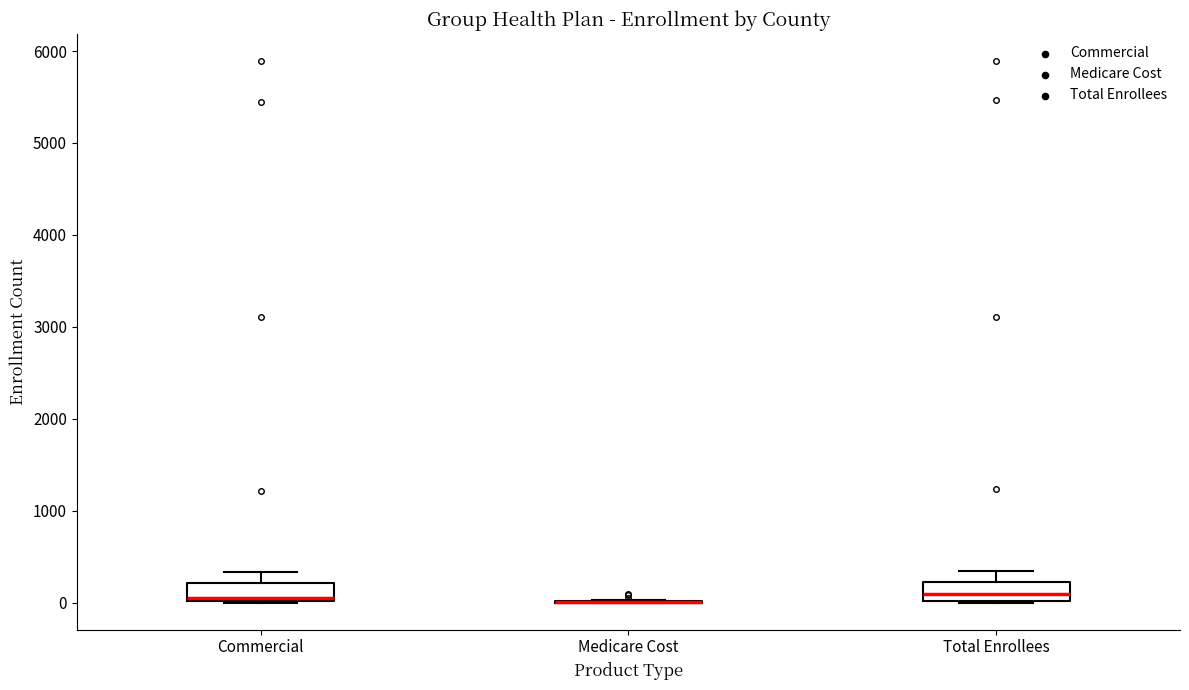

Where is the lower edge of the box for Total Enrollees on the y-axis? The values are not printed on the chart, so give them approximately, as read against the axis.

0